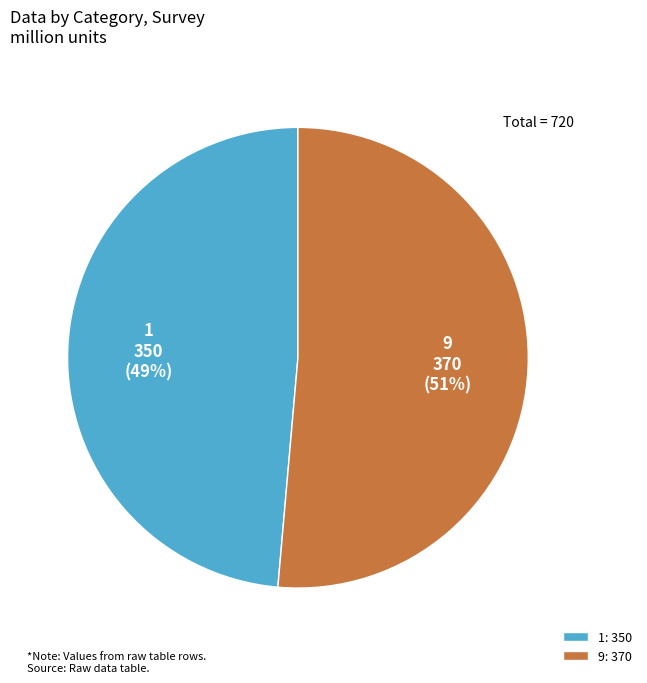

True or false: 1 accounts for 34% of the total.

False